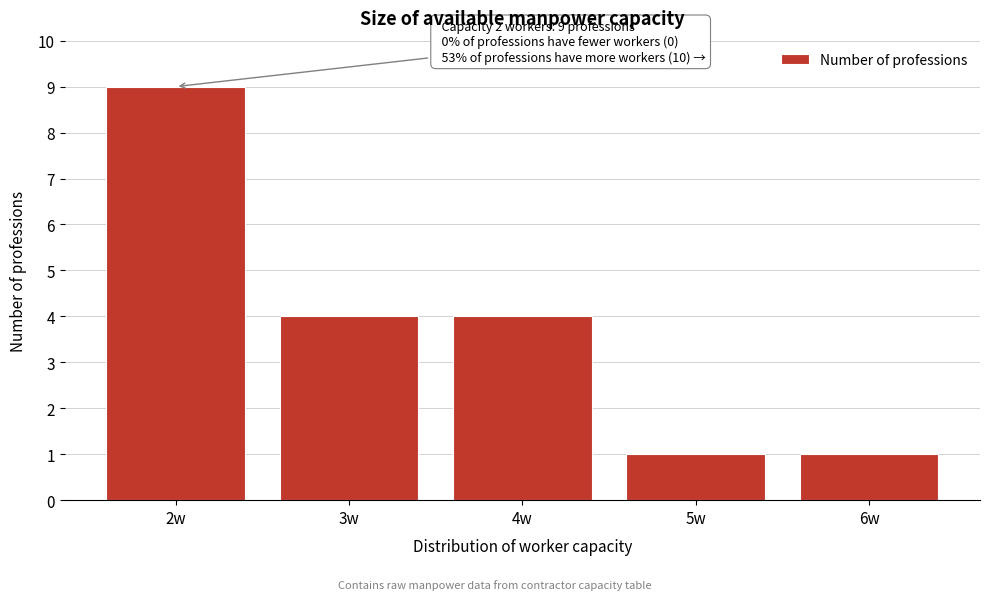

Reading right to left, extract all data points from this chart.

6w=1	5w=1	4w=4	3w=4	2w=9